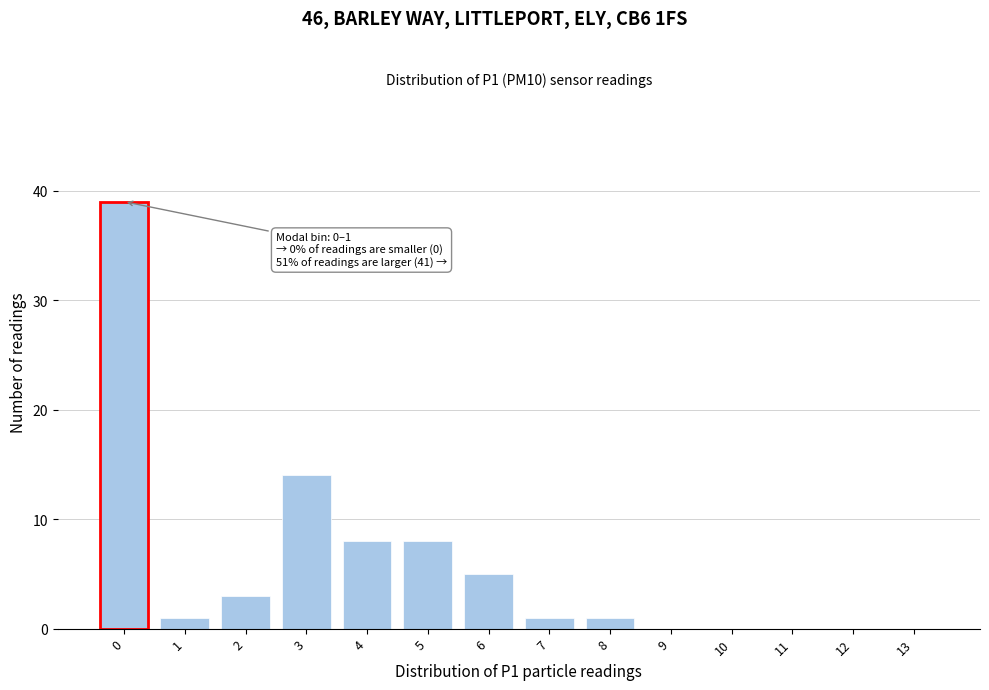

Reading right to left, list all the values displayed in this chart.

13=0	12=0	11=0	10=0	9=0	8=1	7=1	6=5	5=8	4=8	3=14	2=3	1=1	0=39